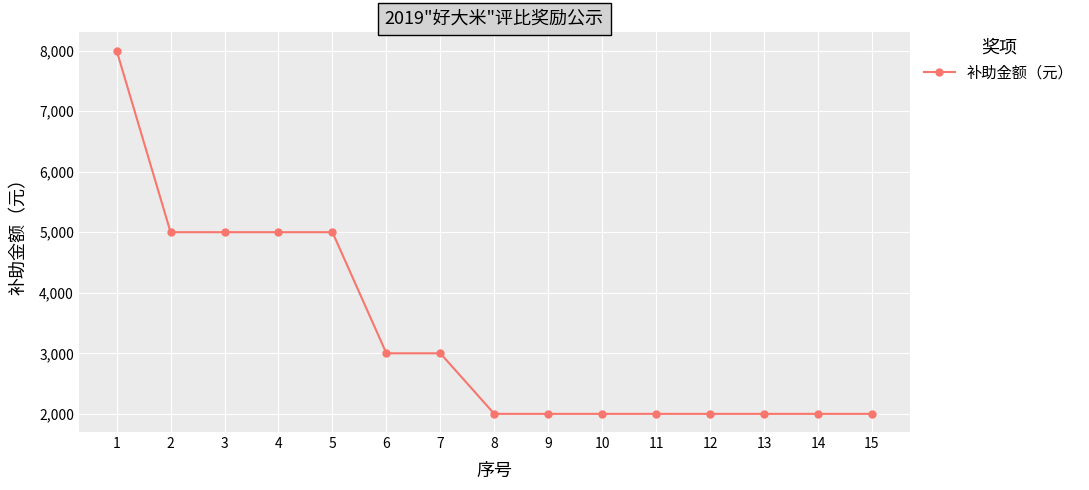

Between 13 and 6, which is larger?

6